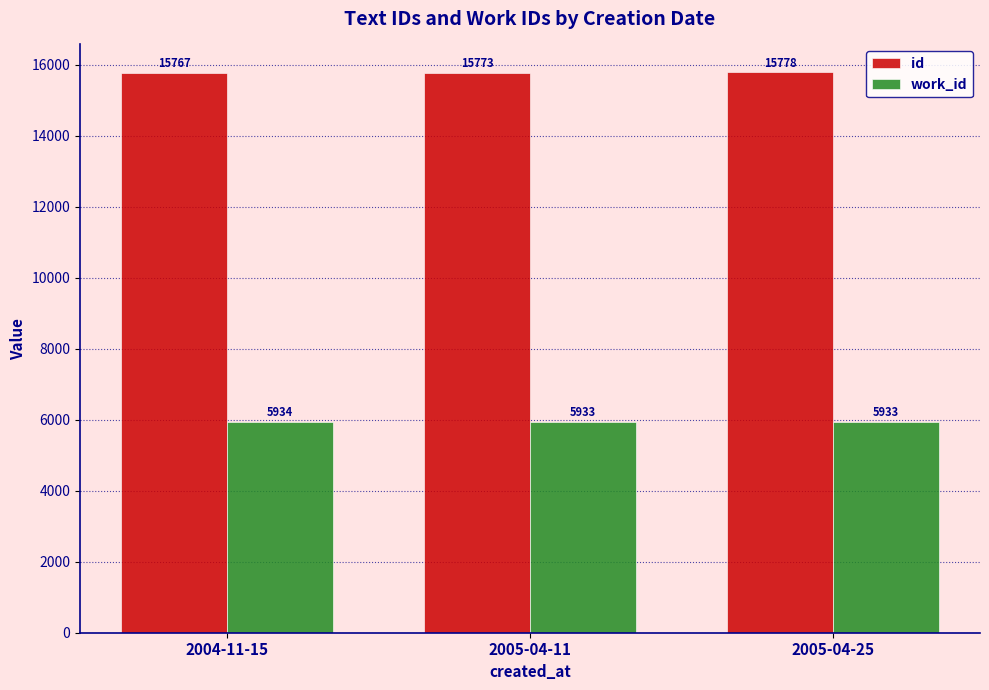

What is the difference between the id values at 2005-04-11 and 2004-11-15?

6